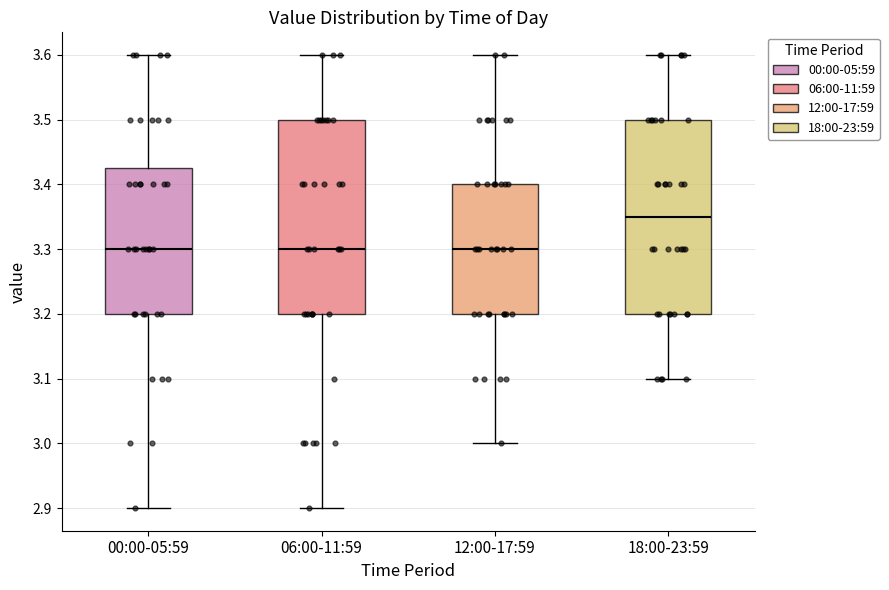

Where is the upper edge of the box for 12:00-17:59 on the y-axis? The values are not printed on the chart, so give them approximately, as read against the axis.

3.40